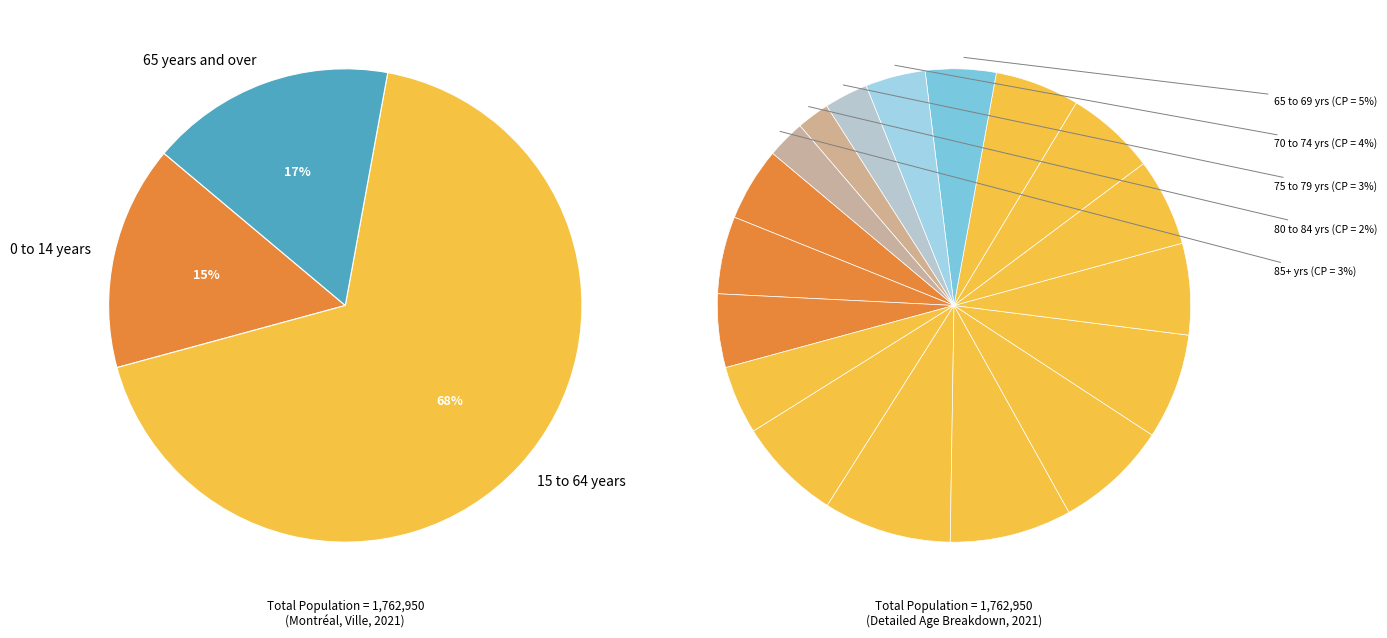

Do 0 to 14 years and 15 to 64 years together represent more than half of the pie?

Yes